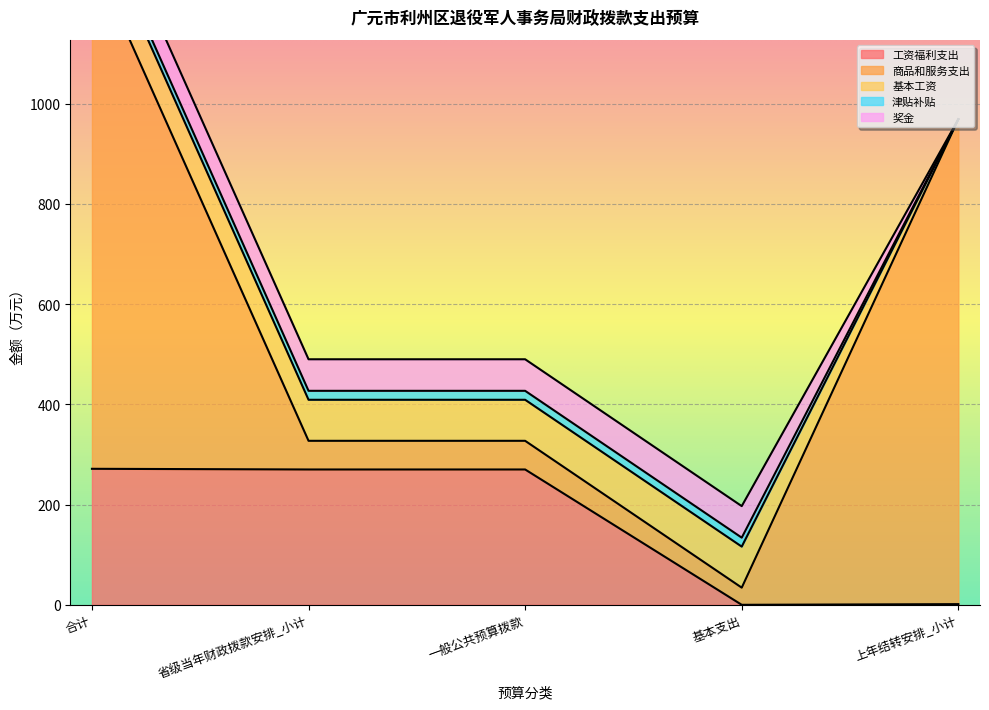

Is the value of 津贴补贴 at 合计 greater than the value of 商品和服务支出 at 上年结转安排_小计?

No